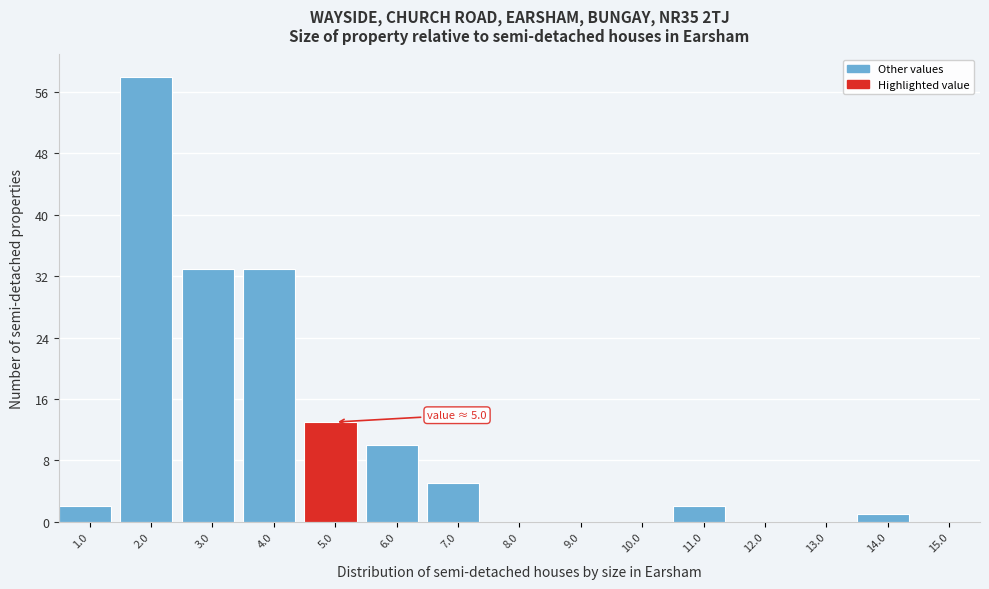

Reading right to left, extract all data points from this chart.

15.0=0	14.0=1	13.0=0	12.0=0	11.0=2	10.0=0	9.0=0	8.0=0	7.0=5	6.0=10	5.0=13	4.0=33	3.0=33	2.0=58	1.0=2